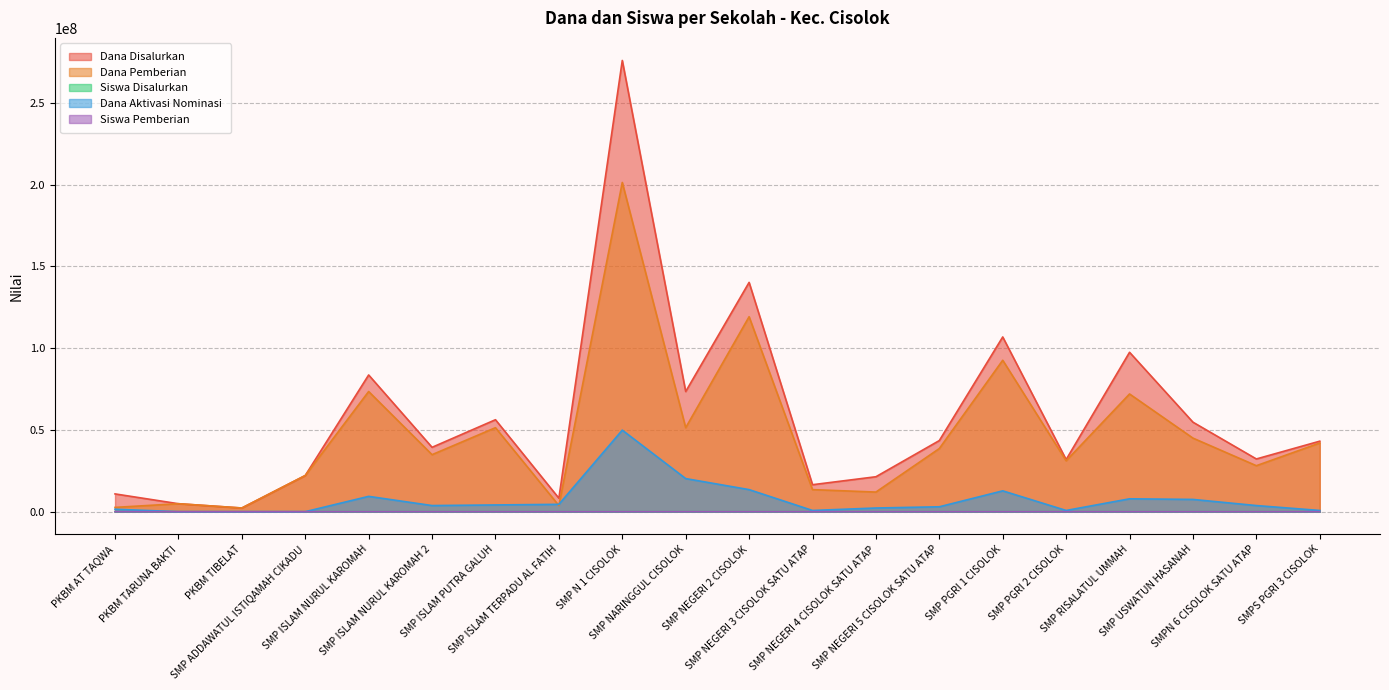

After their last crossing, which series has the higher values: Siswa Disalurkan or Dana Aktivasi Nominasi?

Dana Aktivasi Nominasi